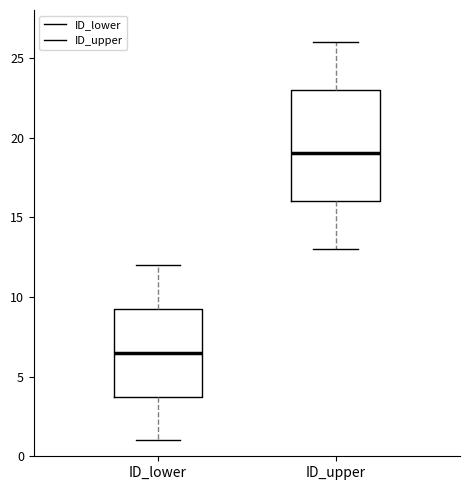

Reading left to right, read every box against the y-axis: the position of its median line, the range the box covers, and the ends of its whiskers. The values are not printed on the chart, so give them approximately, as read against the axis.

ID_lower: median 6.5, box 4.0 to 9.5, whiskers 1.0 to 12.0
ID_upper: median 19.0, box 16.0 to 23.0, whiskers 13.0 to 26.0